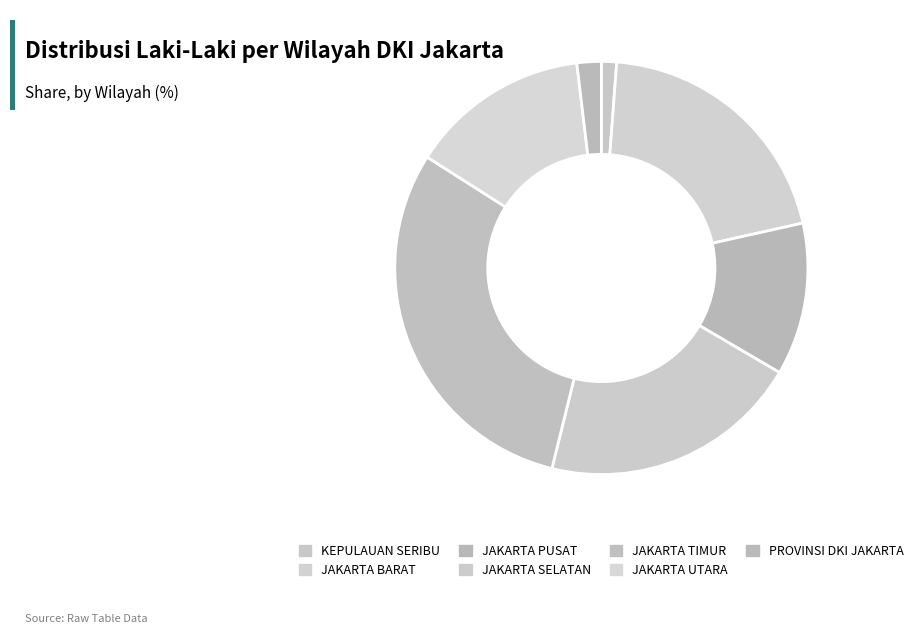

How many slices are in this pie chart?

7